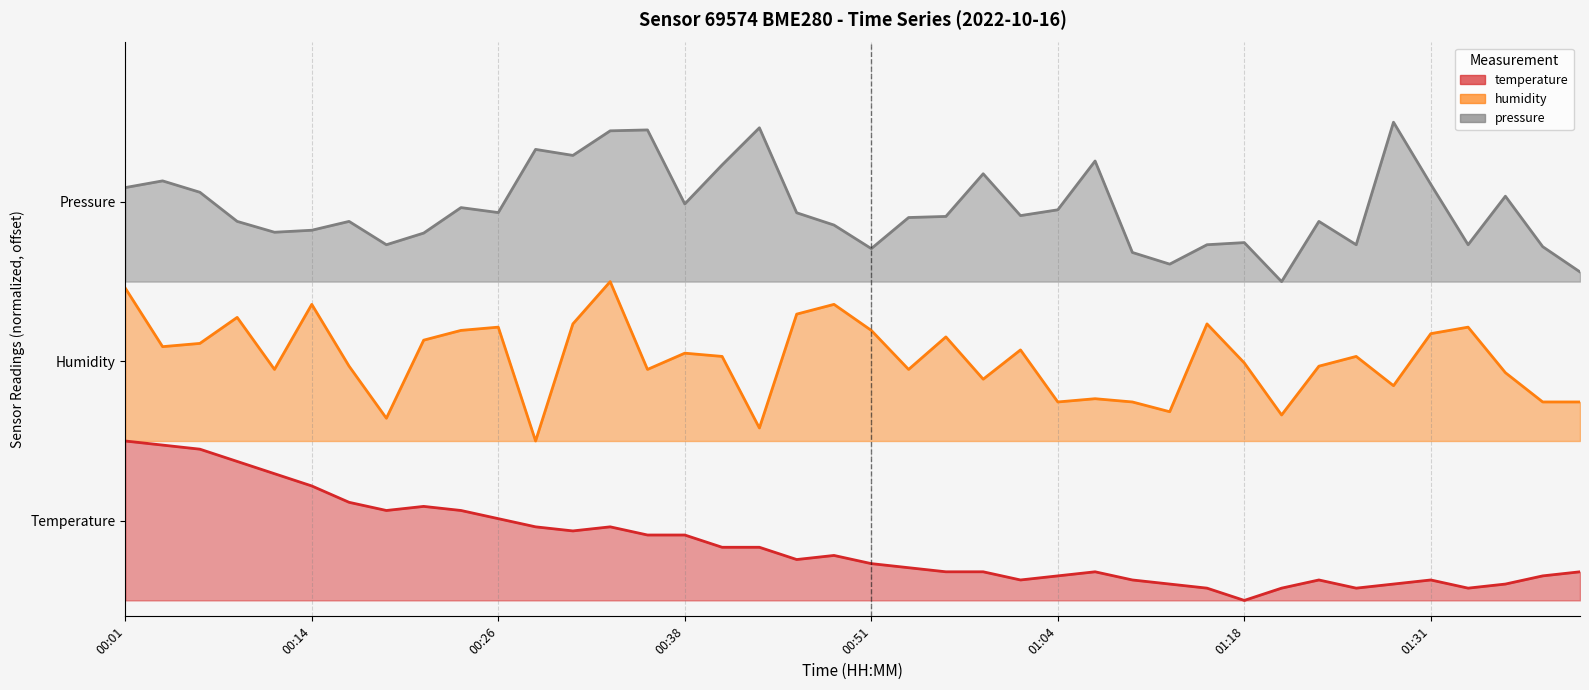

Rank the series by their average value, from lowest to highest.

temperature, humidity, pressure